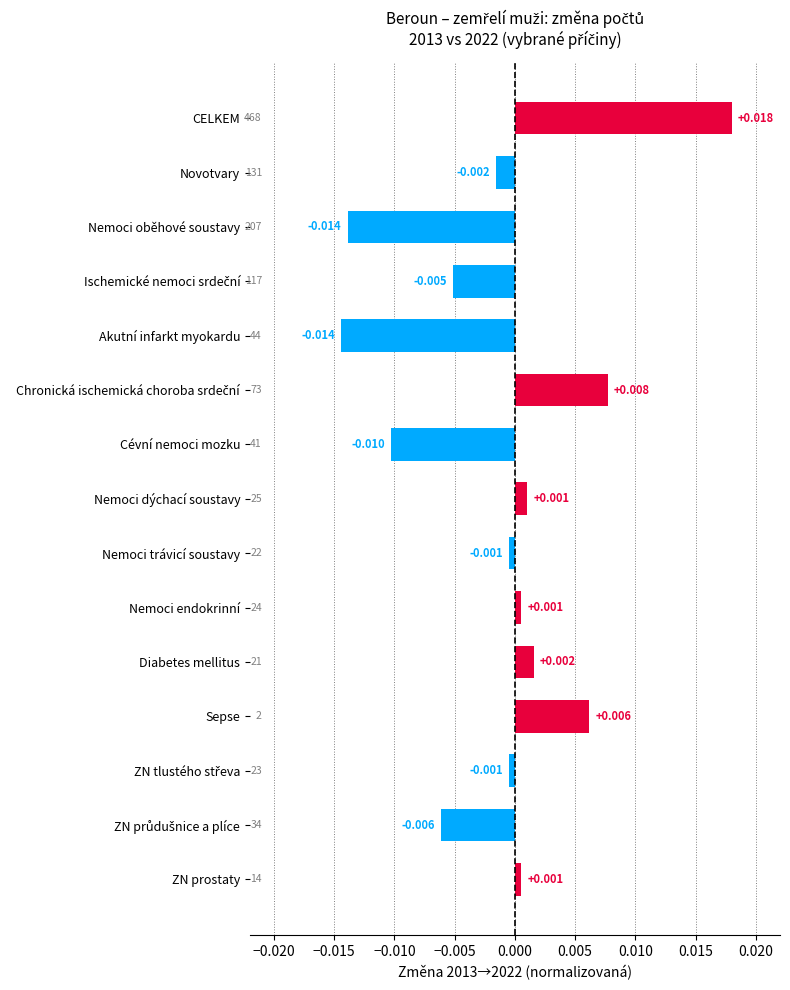

What is the label of the 12th bar from the top?

Sepse